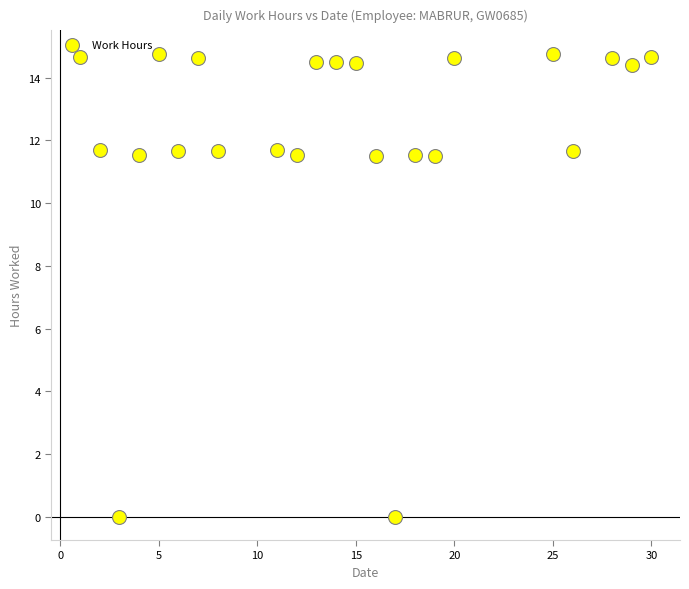

What is the range of Y values (max minus min)?

14.8